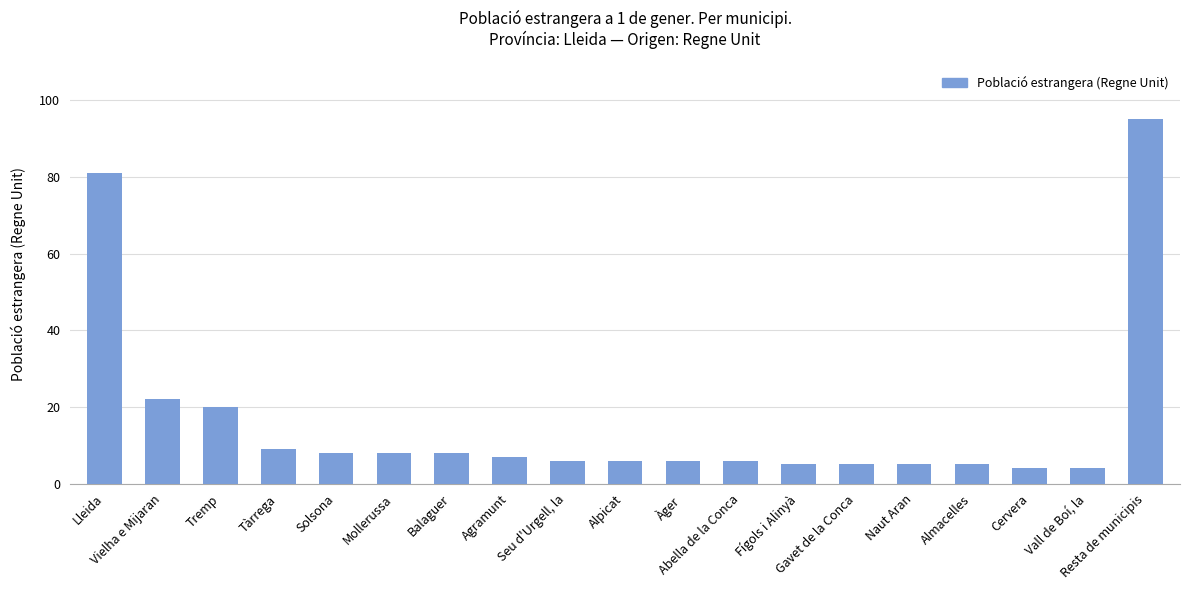

Between Agramunt and Naut Aran, which is larger?

Agramunt